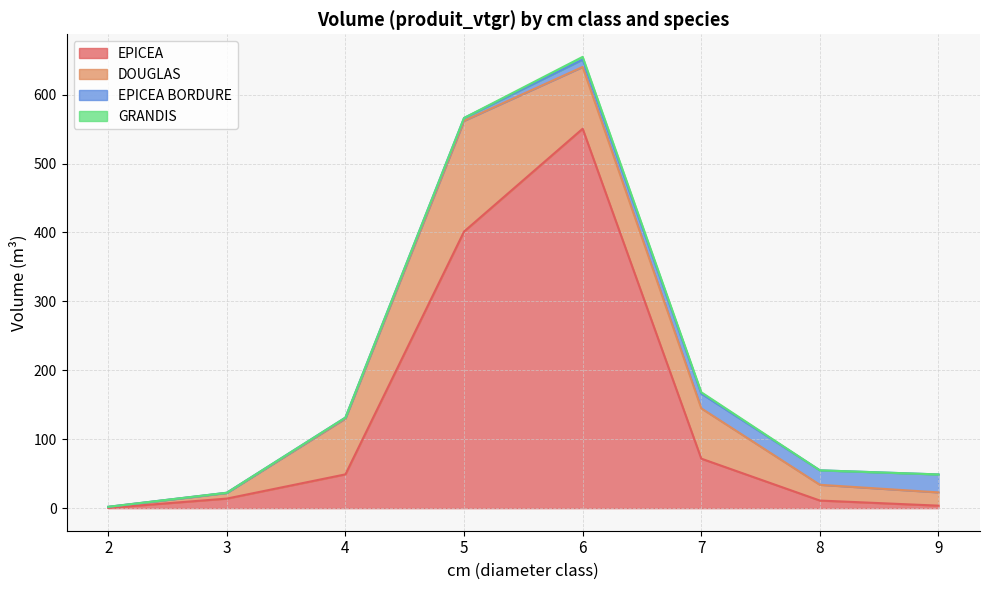

What is the total value across all series at 8?

54.9